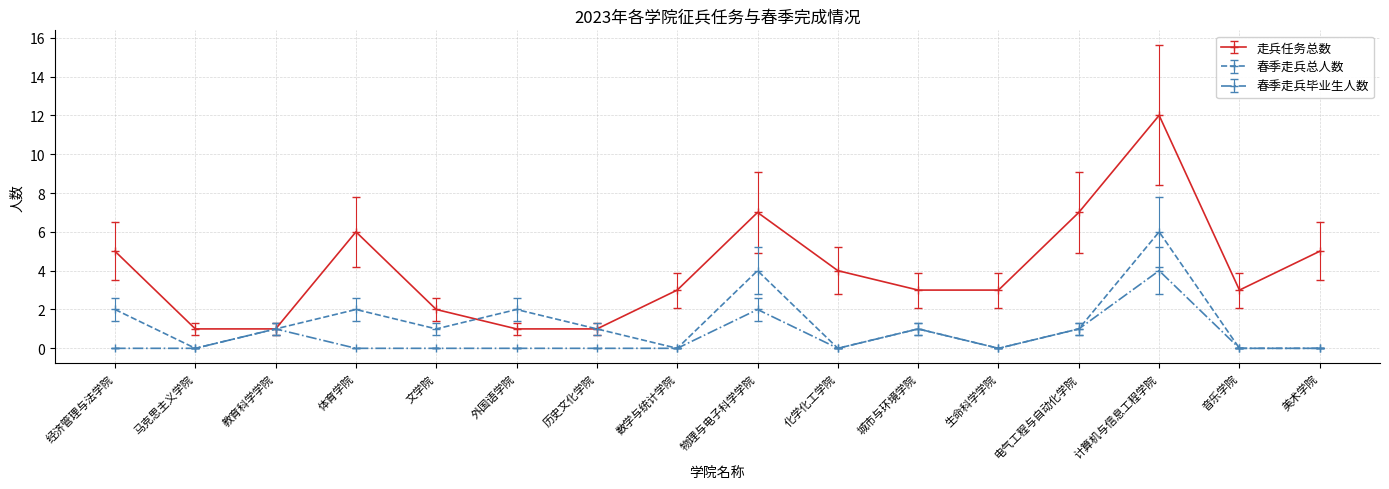

How many categories are shown in the chart?

16